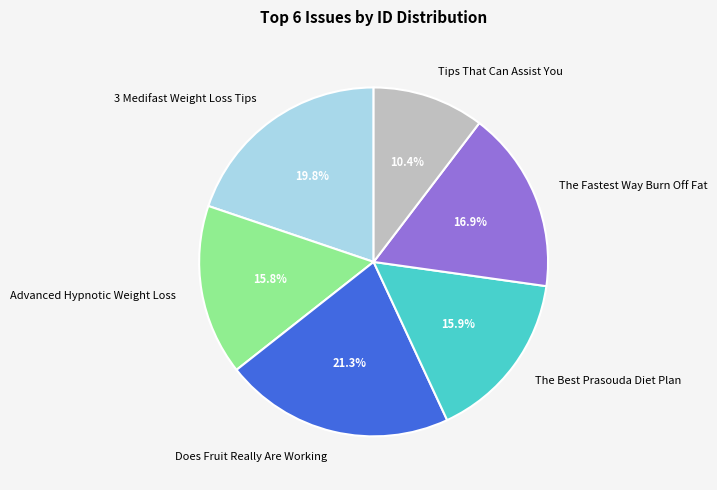

How many slices are in this pie chart?

6